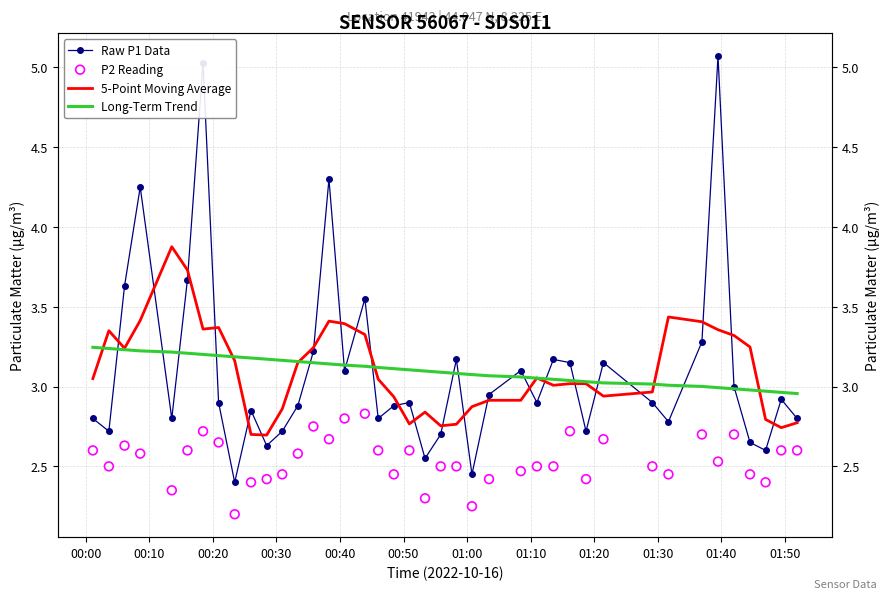

Which series has the largest total across all categories?

5-Point Moving Average